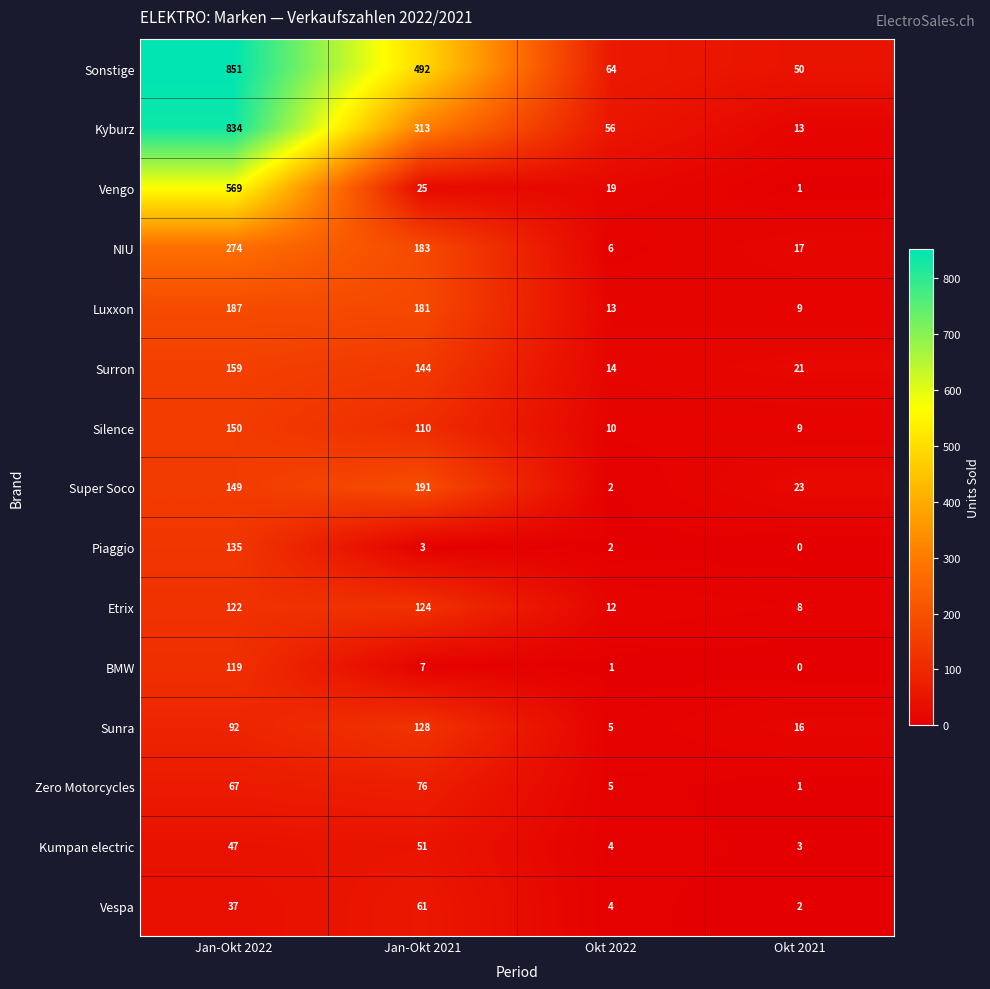

True or false: Zero Motorcycles has a value of 120 at Jan-Okt 2022.

False